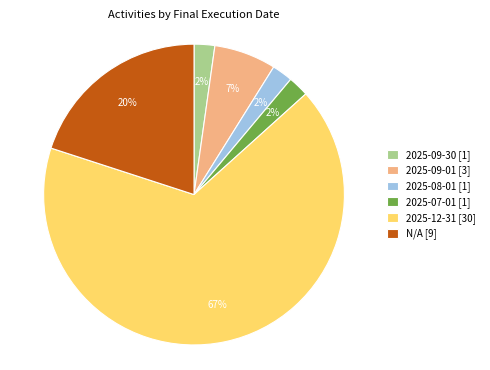

Is it true that 2025-12-31 [30] is 67% of the pie?

True